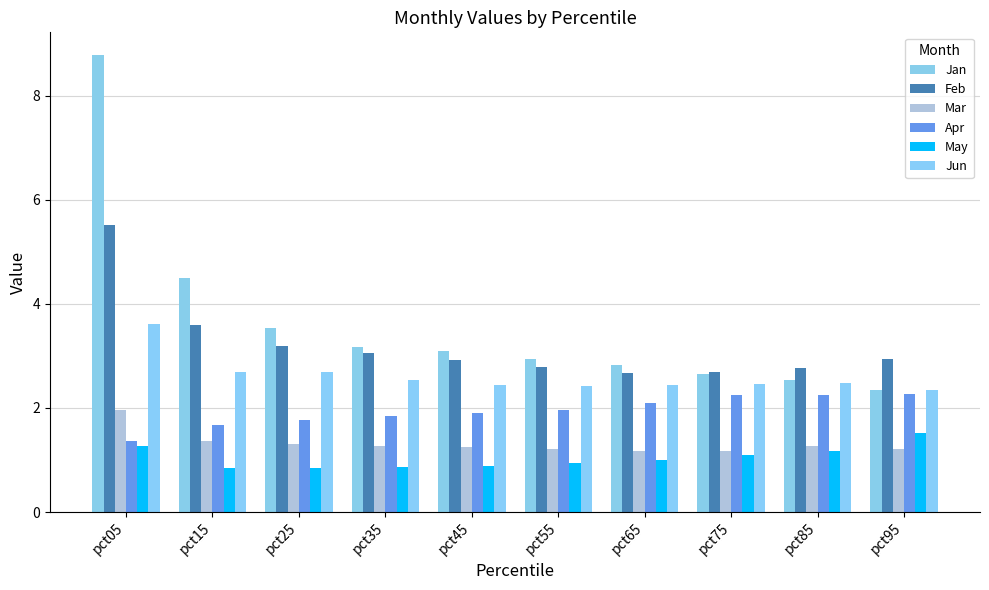

What is the minimum value shown in the chart?

0.8